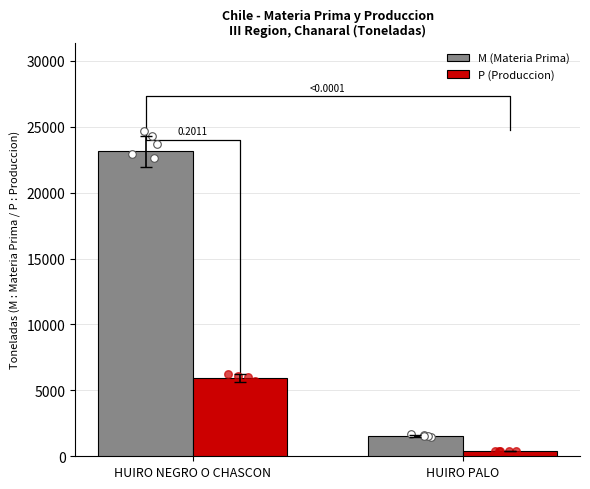

Which series has the largest total across all categories?

M (Materia Prima)